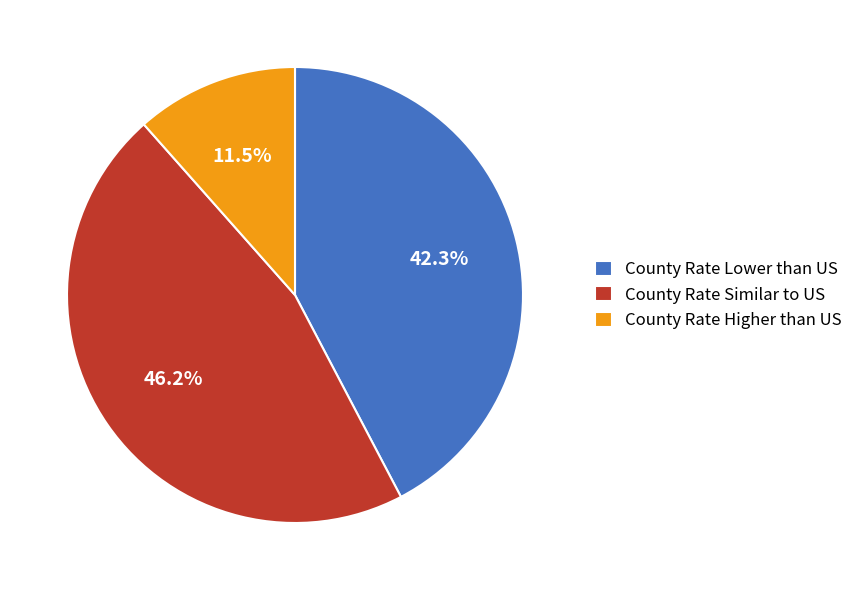

How many segments does this pie chart have?

3